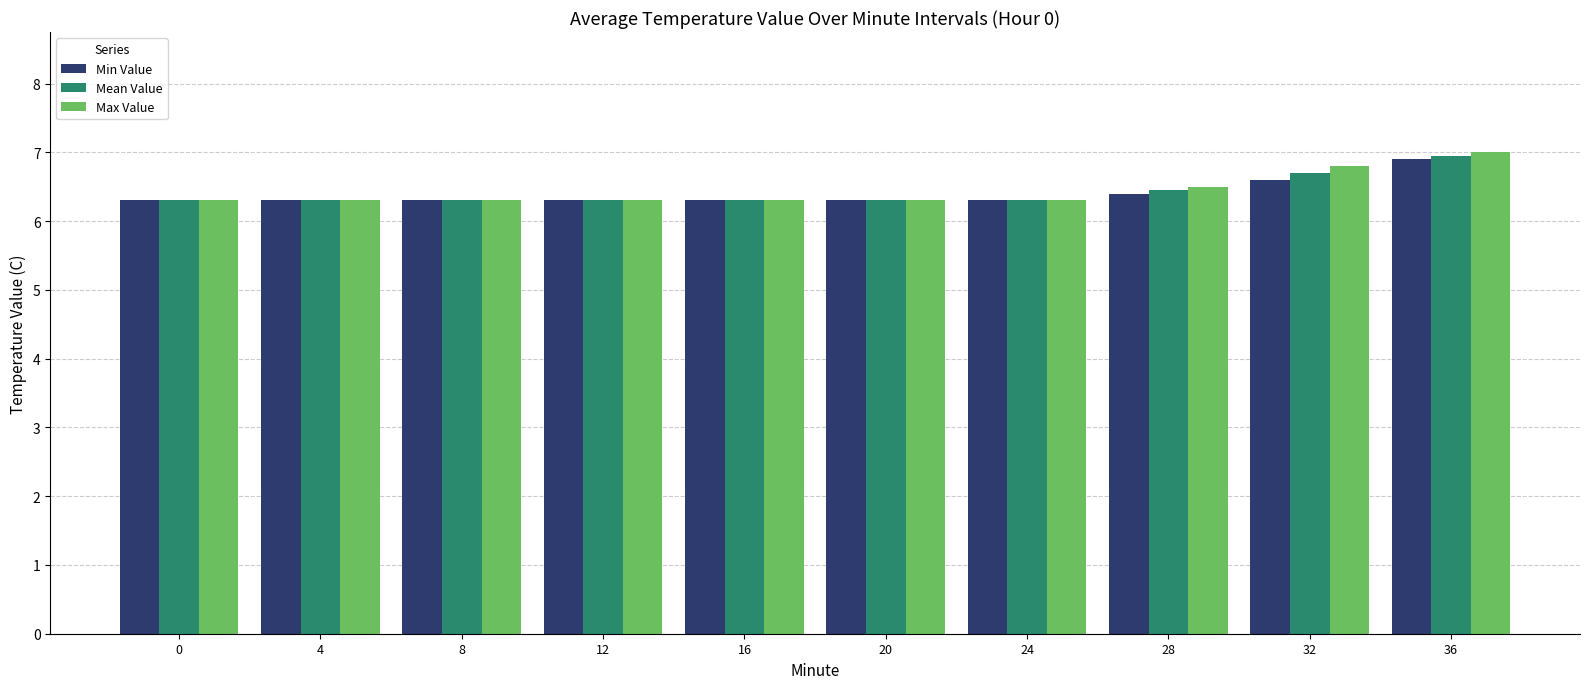

What is the difference between the second highest and second lowest values in the Mean Value series?

0.4